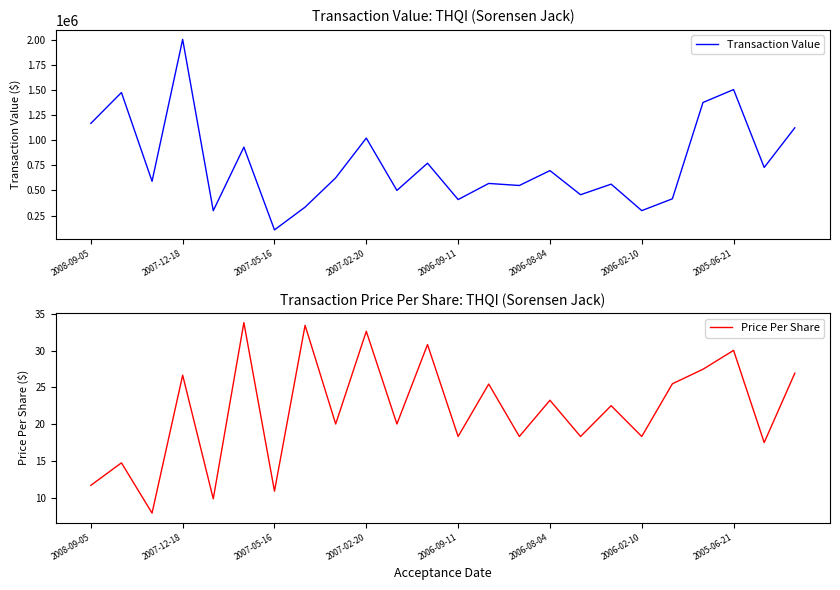

Count the number of categories in the chart.

24